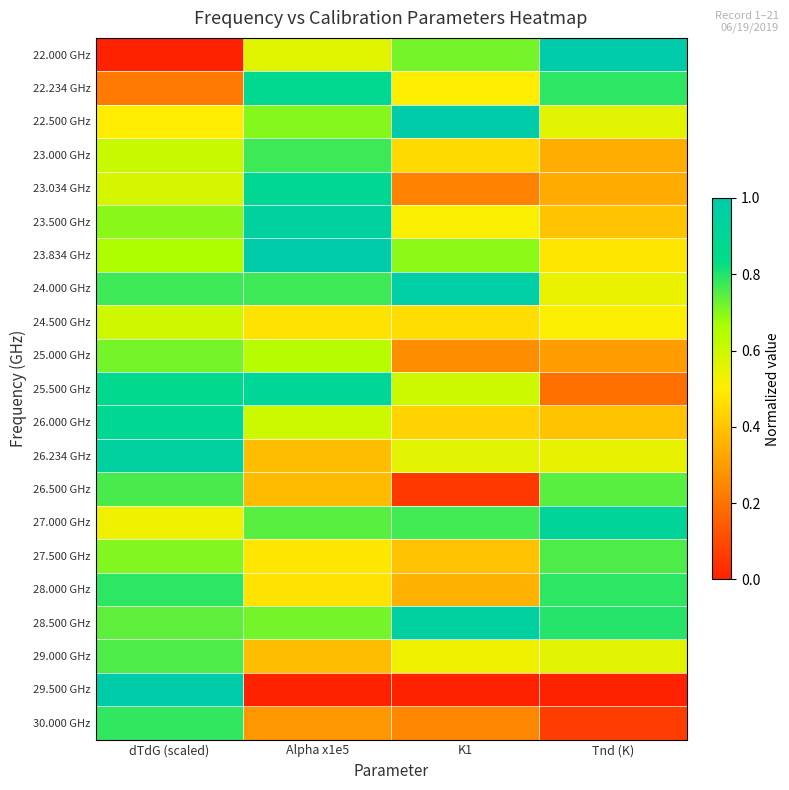

Which series changed the most between Alpha x1e5 and Tnd (K)?

25.500 GHz